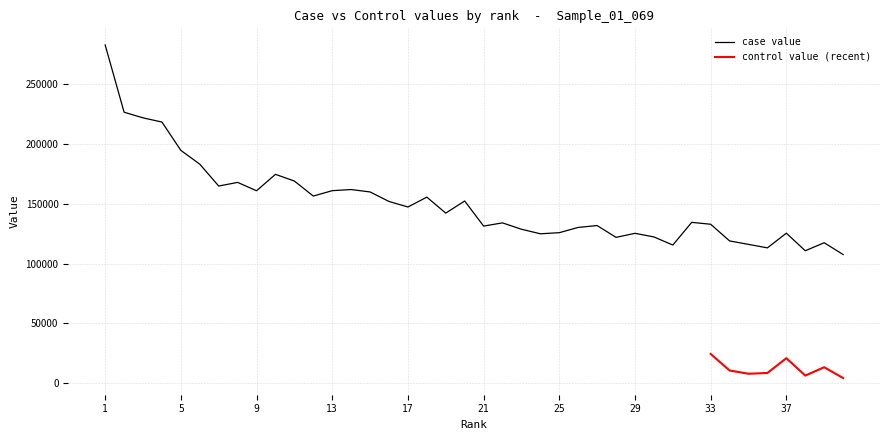

How many data points are less than 142023?

20